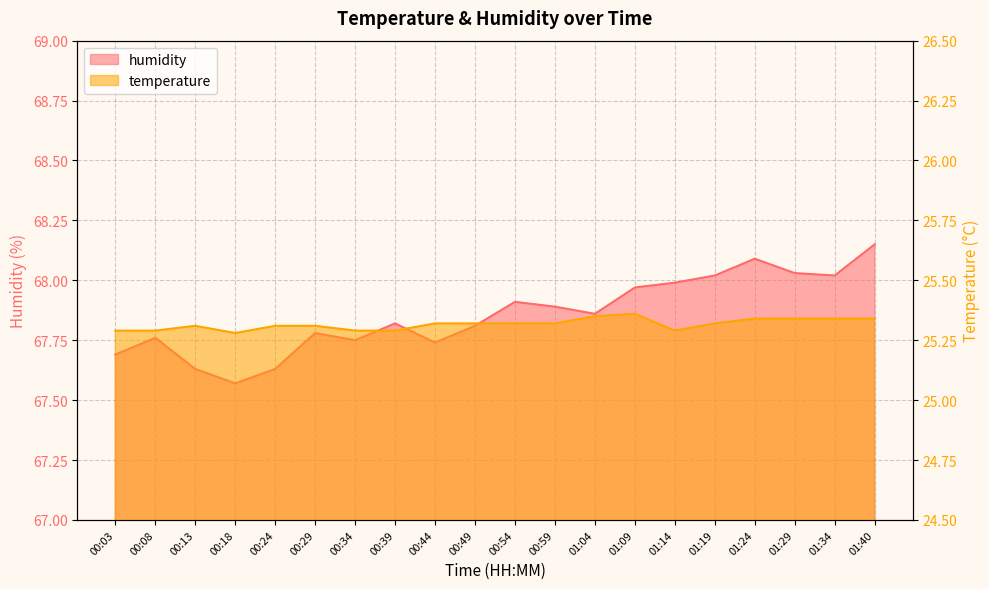

Reading left to right, extract all data points from this chart.

humidity: 67.7	67.8	67.6	67.6	67.6	67.8	67.8	67.8	67.7	67.8	67.9	67.9	67.9	68.0	68.0	68.0	68.1	68.0	68.0	68.2
temperature: 25.3	25.3	25.3	25.3	25.3	25.3	25.3	25.3	25.3	25.3	25.3	25.3	25.4	25.4	25.3	25.3	25.3	25.3	25.3	25.3